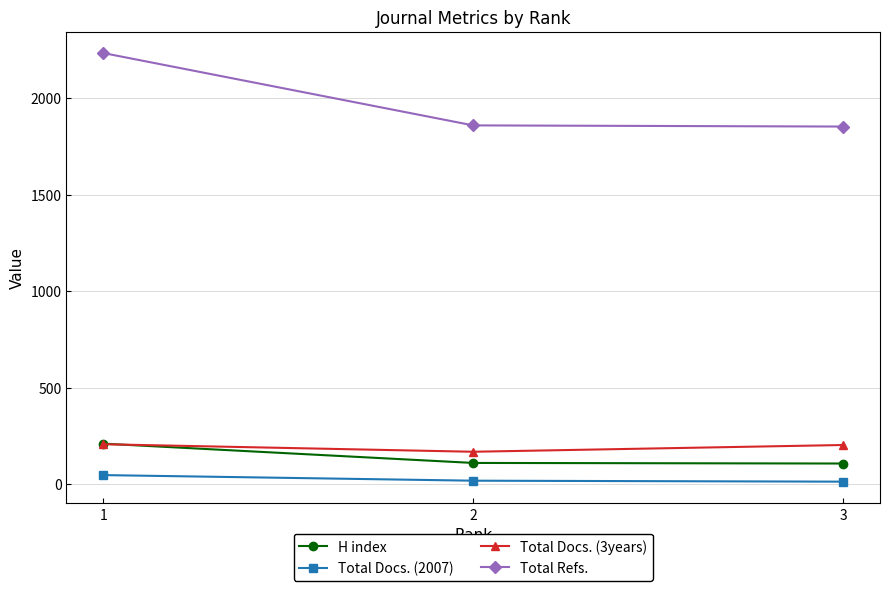

At how many categories does at least one series exceed 2223?

1